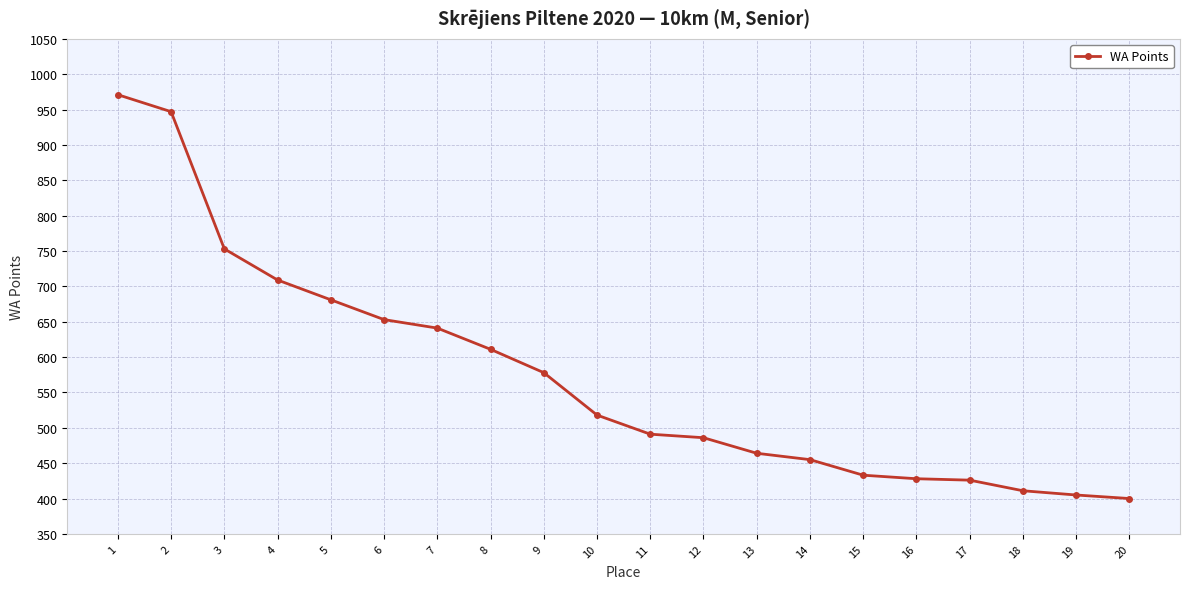

Approximately how many times larger is the value at 4 compared to 1?

0.7